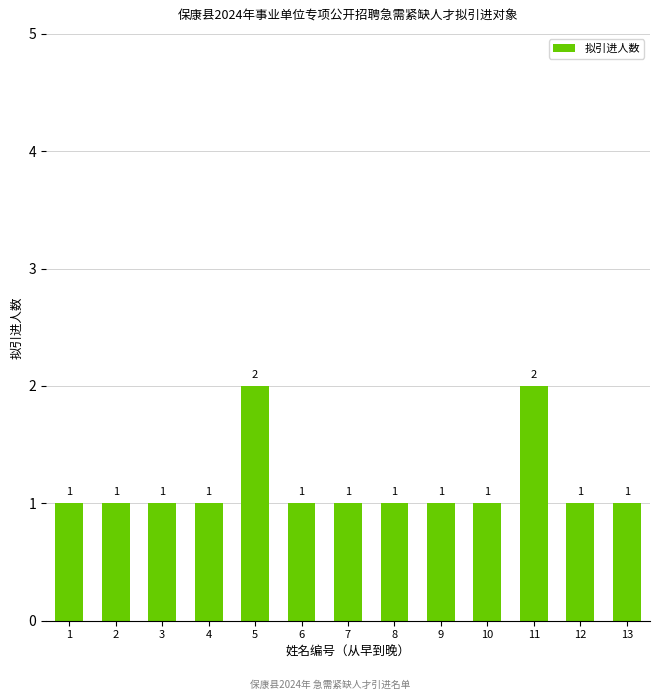

What is the difference between the maximum and minimum values?

1